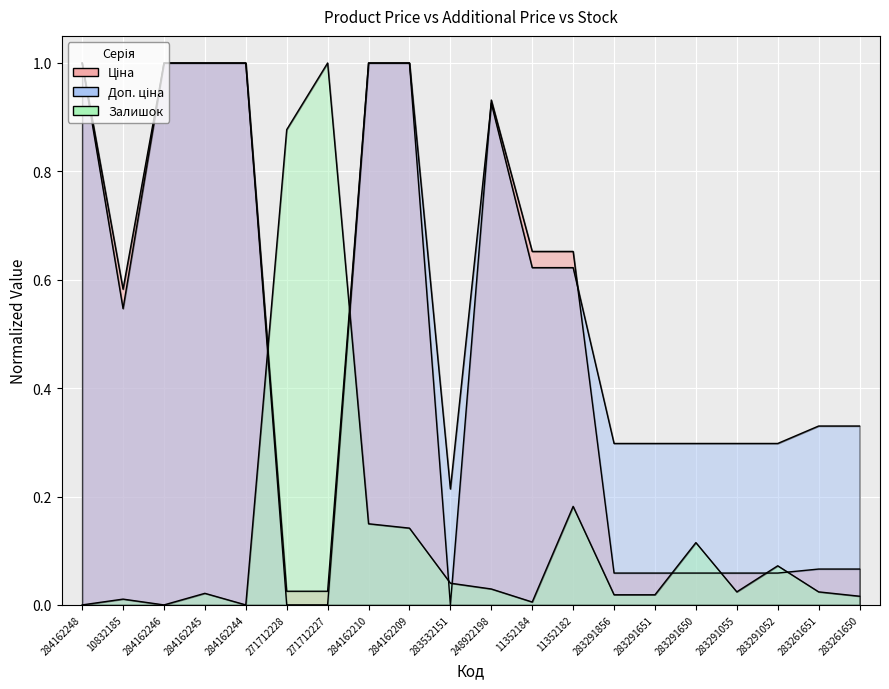

What is the maximum value for Доп. ціна?

1.0